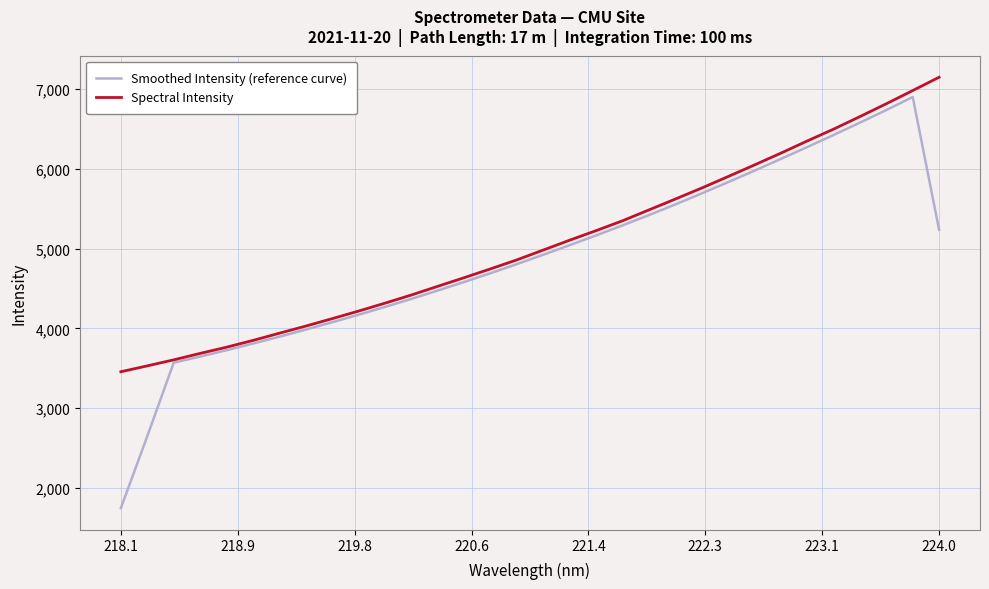

What are all the series names shown in the legend?

Smoothed Intensity (reference curve), Spectral Intensity